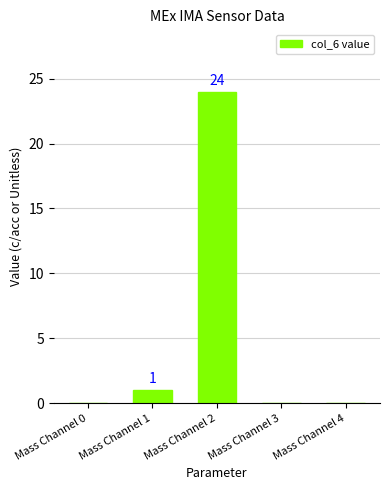

What is the greatest value displayed?

24